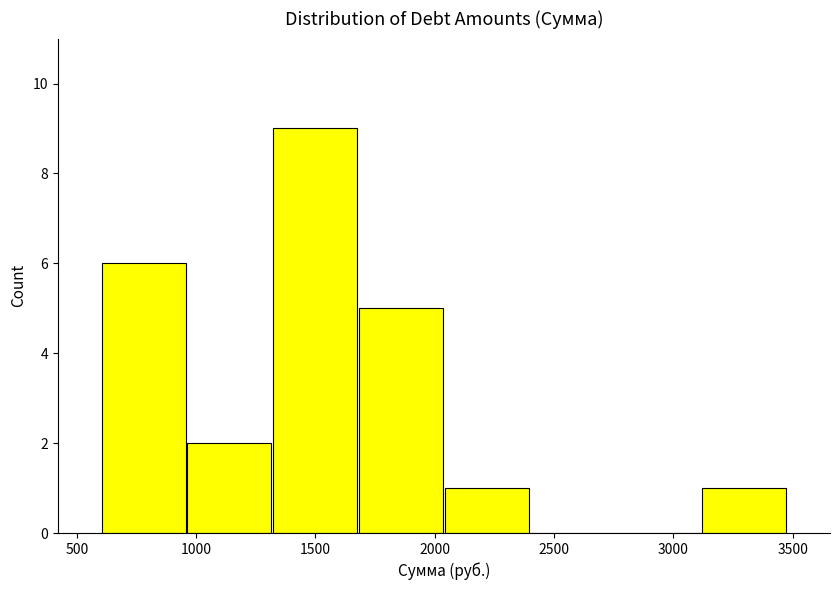

Over which range of the x-axis is the bar tallest?

1300 to 1700